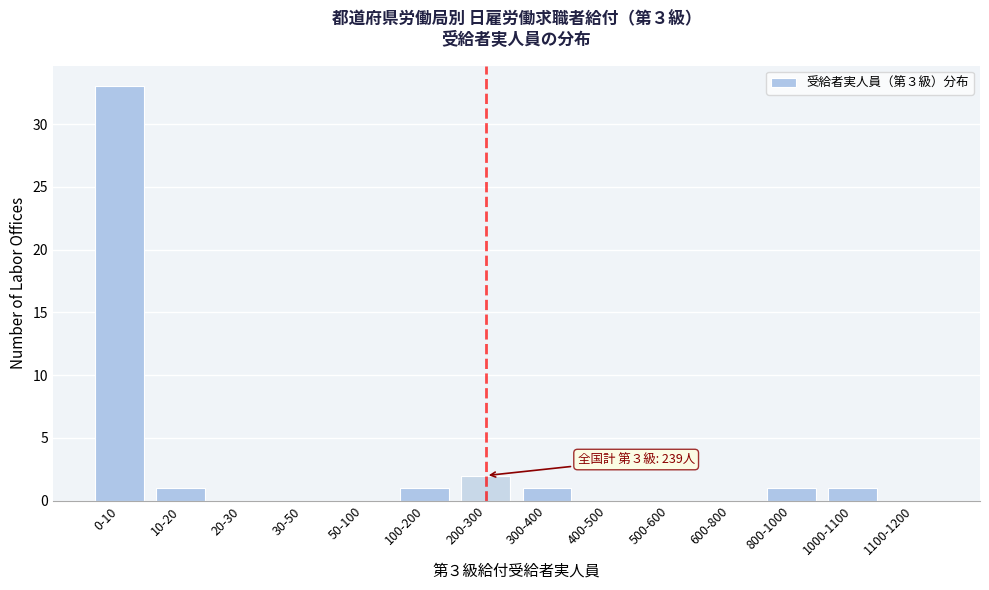

Reading left to right, what are all the values shown in this chart?

0-10=33	10-20=1	20-30=0	30-50=0	50-100=0	100-200=1	200-300=2	300-400=1	400-500=0	500-600=0	600-800=0	800-1000=1	1000-1100=1	1100-1200=0